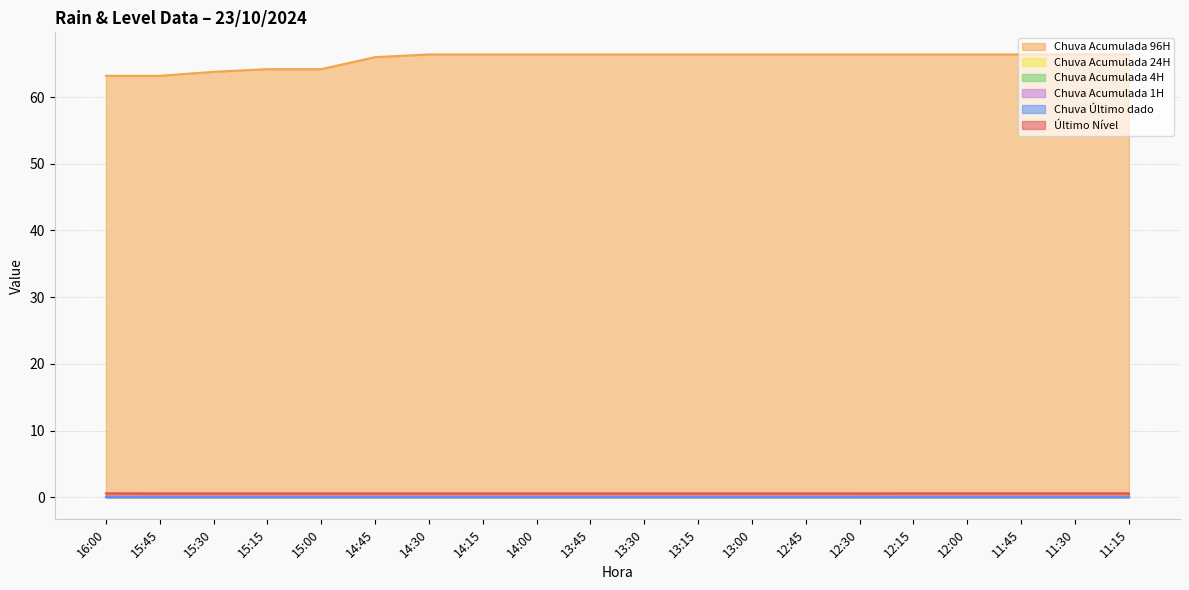

Count the Chuva Acumulada 96H values in the range 66 to 67.

15